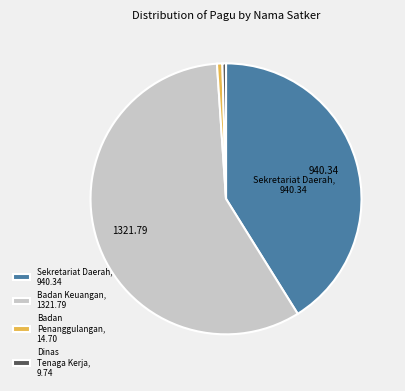

Which has a higher value, Badan Keuangan, 1321.79 or Badan Penanggulangan, 14.70?

Badan Keuangan, 1321.79